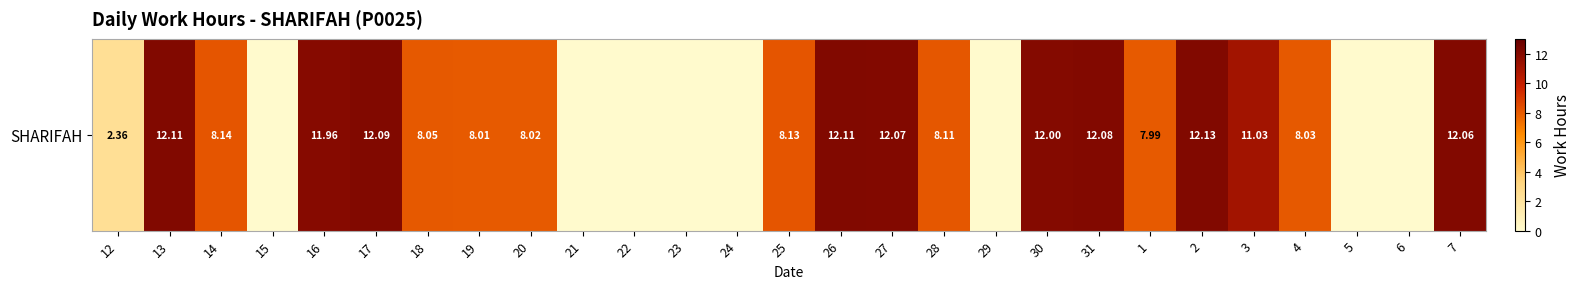

The value at 23 is 6.8. True or false?

False